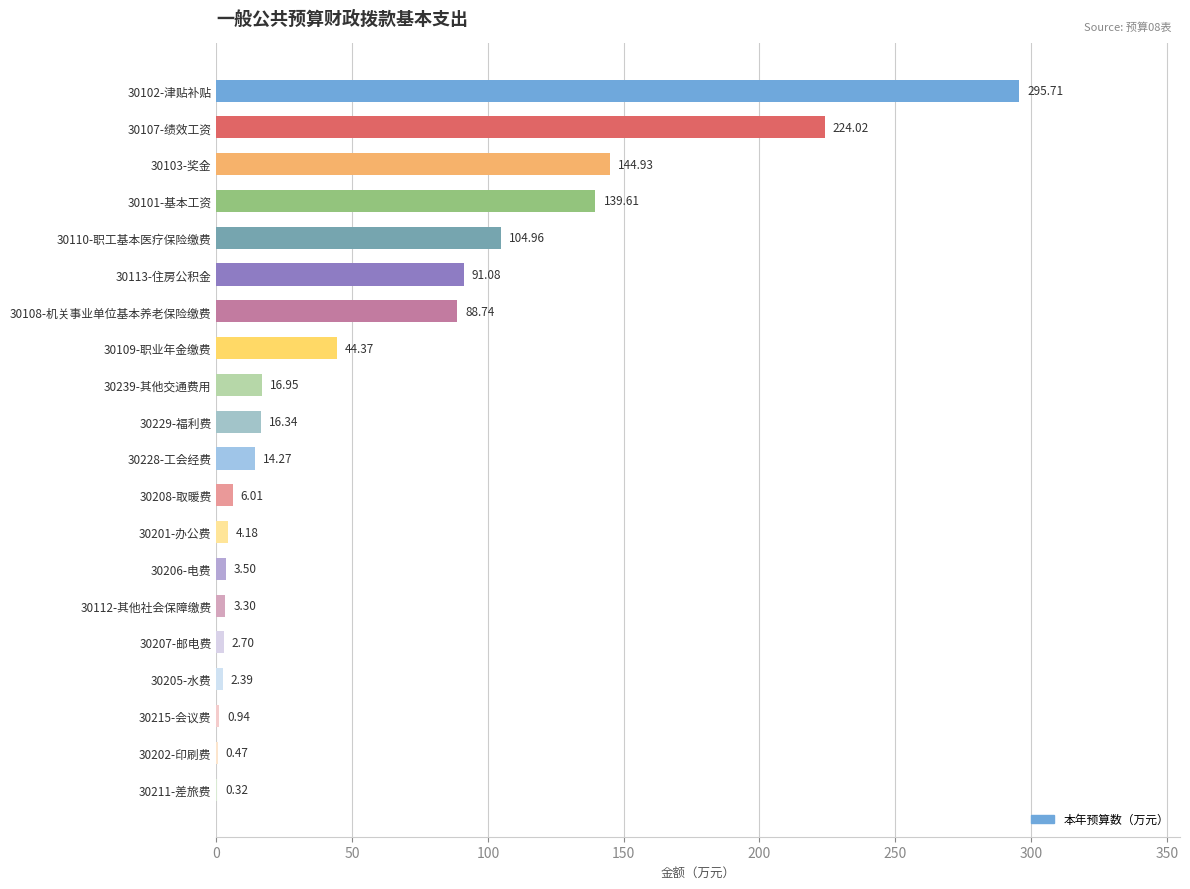

Between 30228-工会经费 and 30102-津贴补贴, which is larger?

30102-津贴补贴